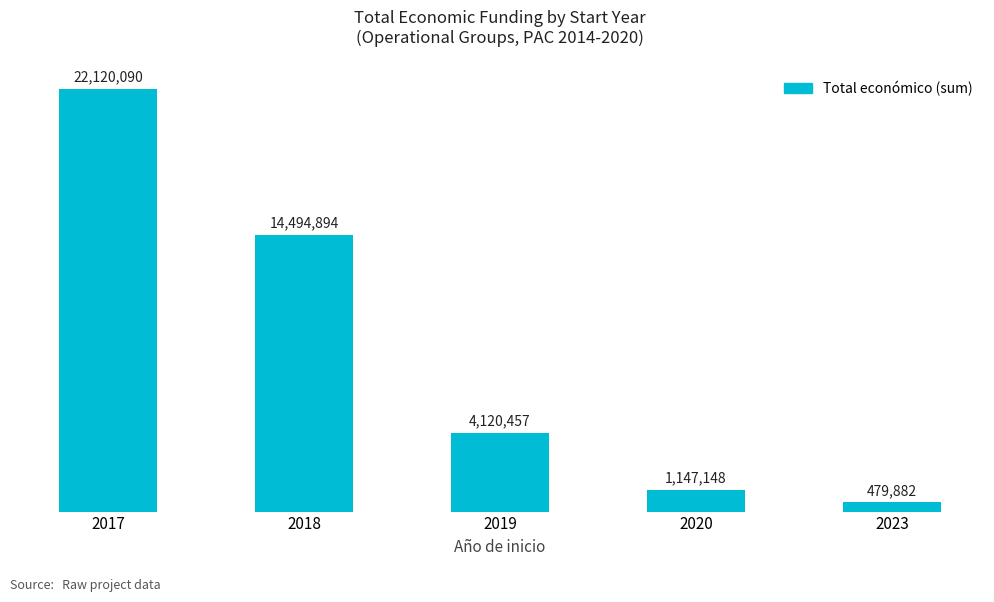

Are the bars horizontal?

No